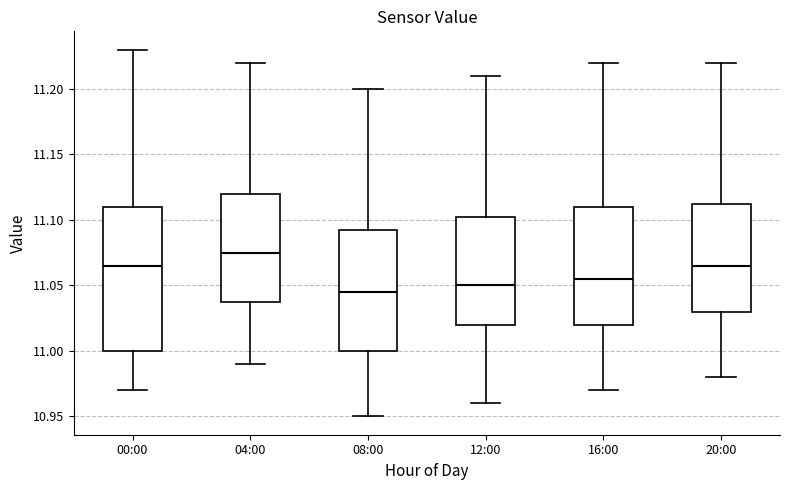

Where is the lower edge of the box for 20:00 on the y-axis? The values are not printed on the chart, so give them approximately, as read against the axis.

11.030